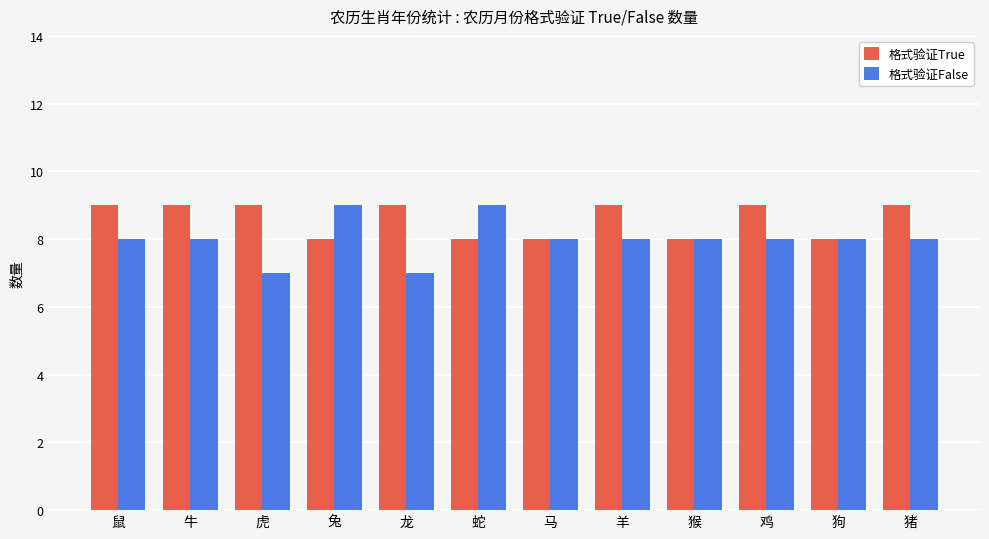

The value of 格式验证False at 龙 is 10. True or false?

False